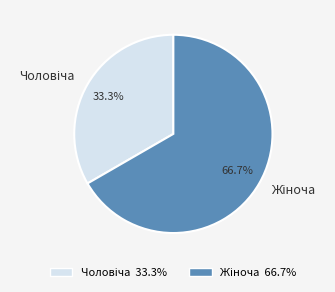

Does any single category account for the majority?

Yes